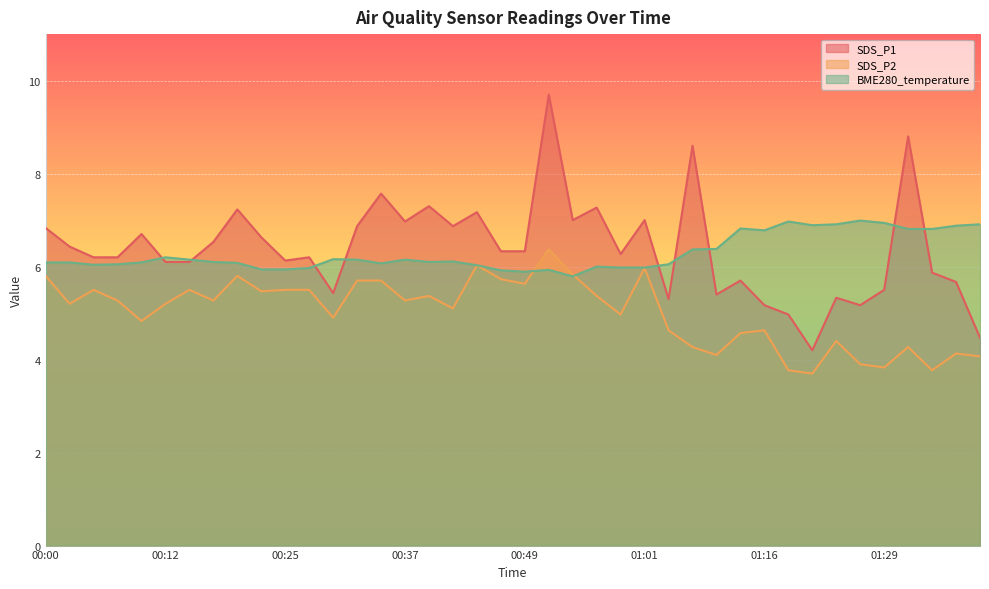

What is the label of the 3rd point from the right?

01:34